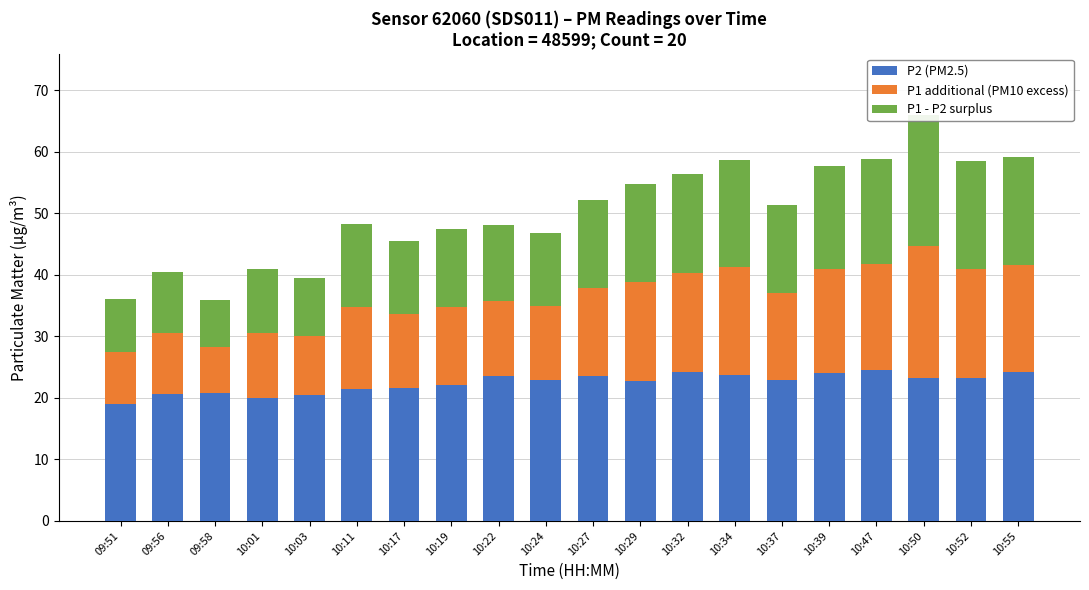

Between 10:55 and 10:24, which is larger?

10:55